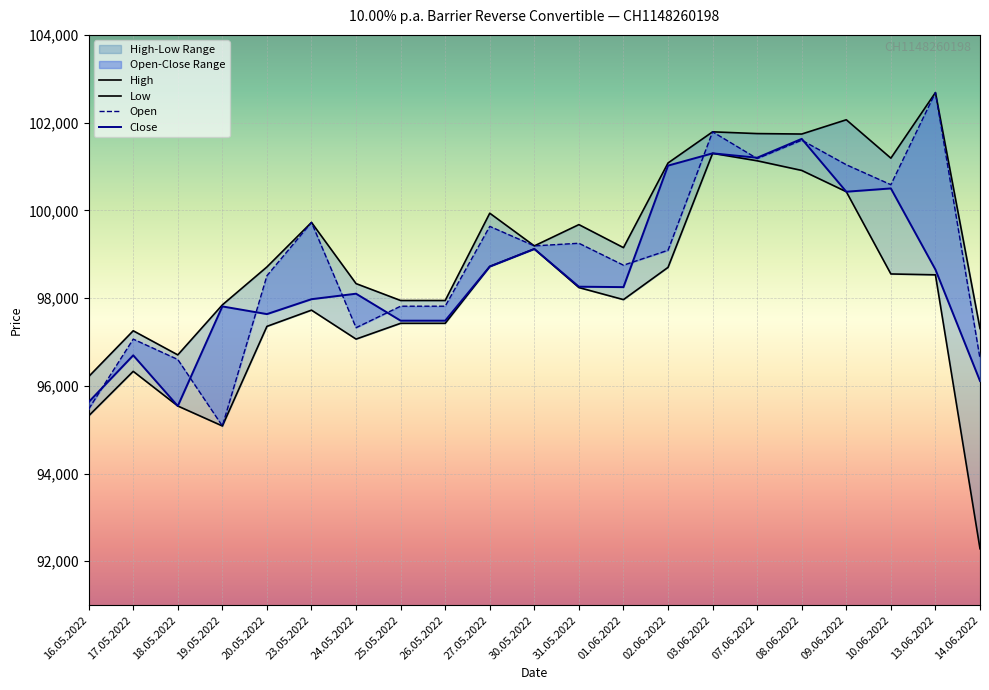

What is the label of the 20th point from the right?

17.05.2022